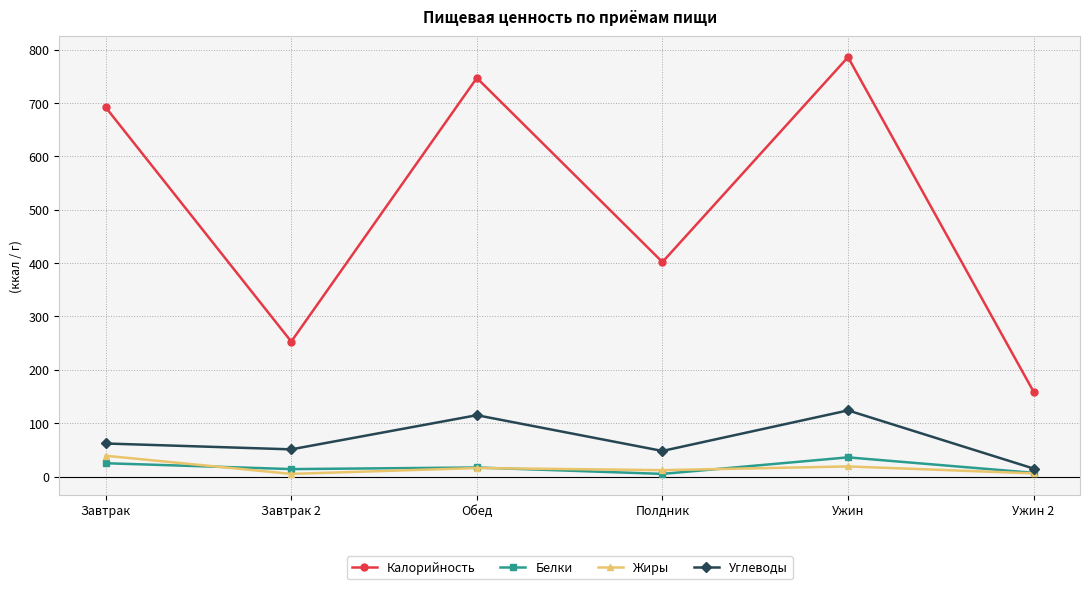

What is the sum of the Жиры values at Ужин and Завтрак?

58